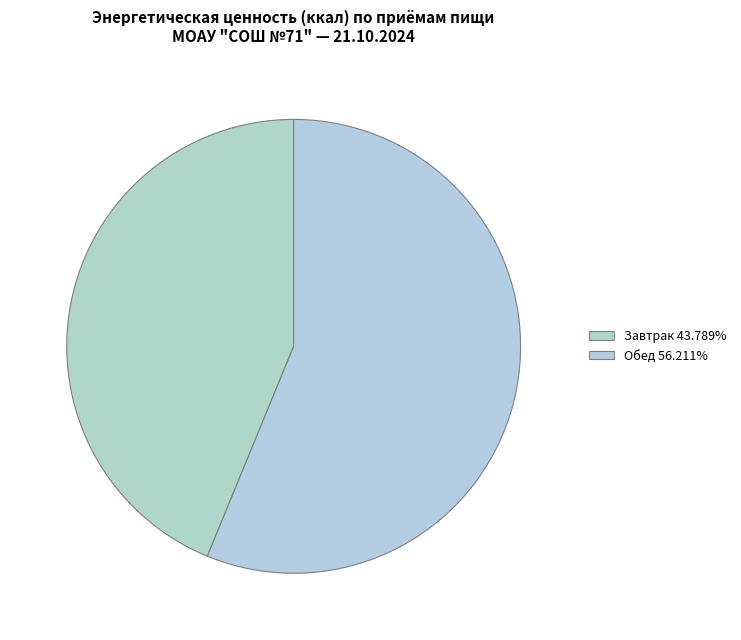

Count the number of slices in the pie.

2